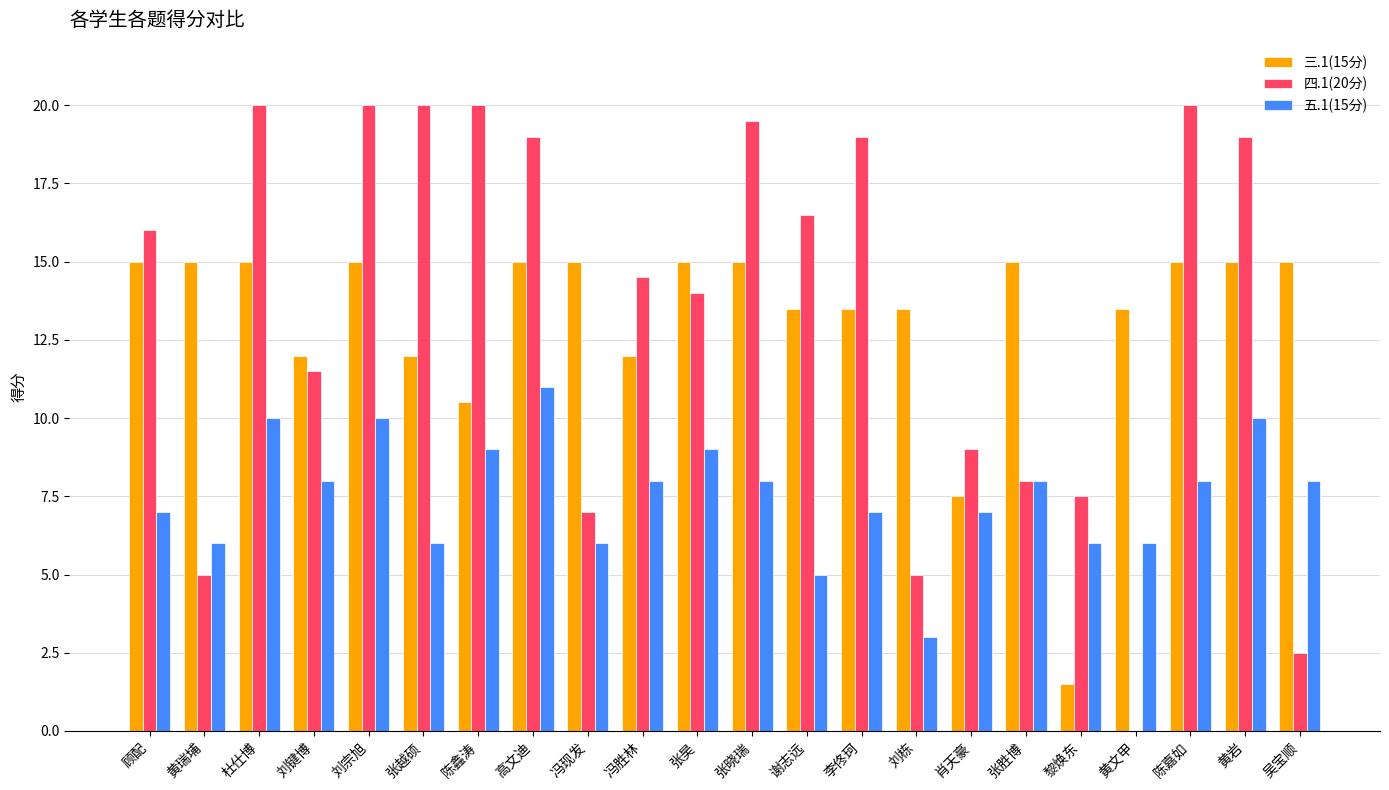

At which label is 三.1(15分) closest to 8?

肖天豪